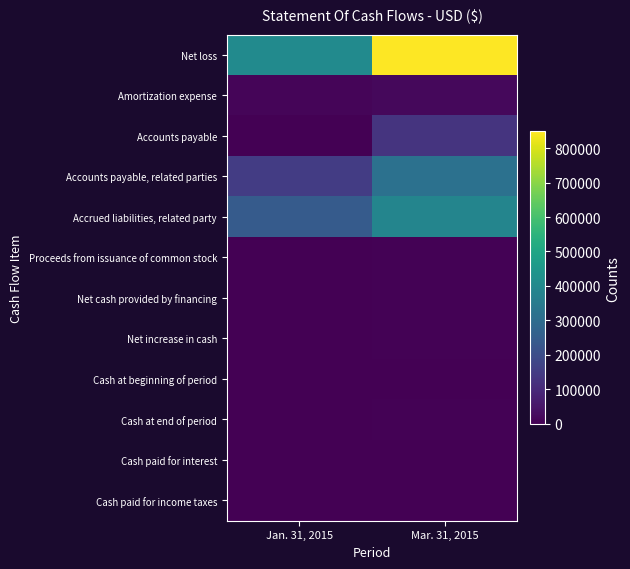

At which category is the sum across all series the highest?

Mar. 31, 2015